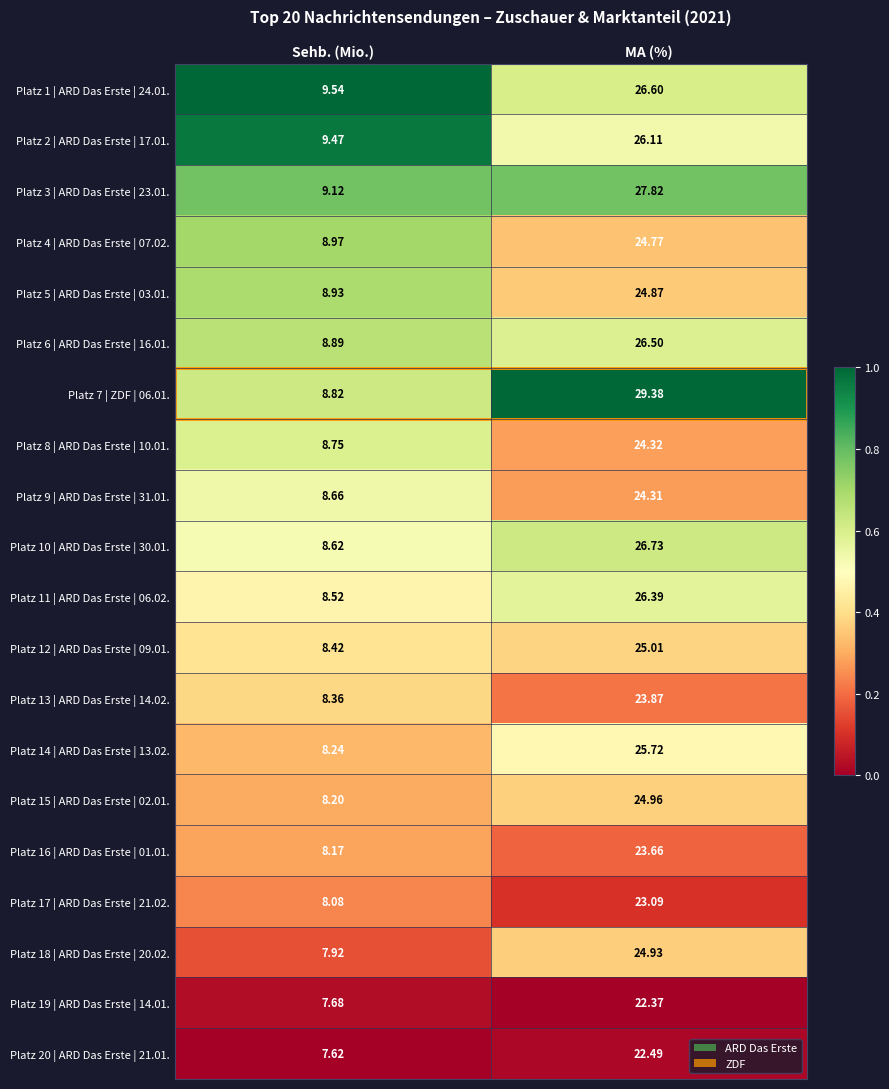

Between Sehb. (Mio.) and MA (%), which series saw the biggest shift?

Platz 7 | ZDF | 06.01.